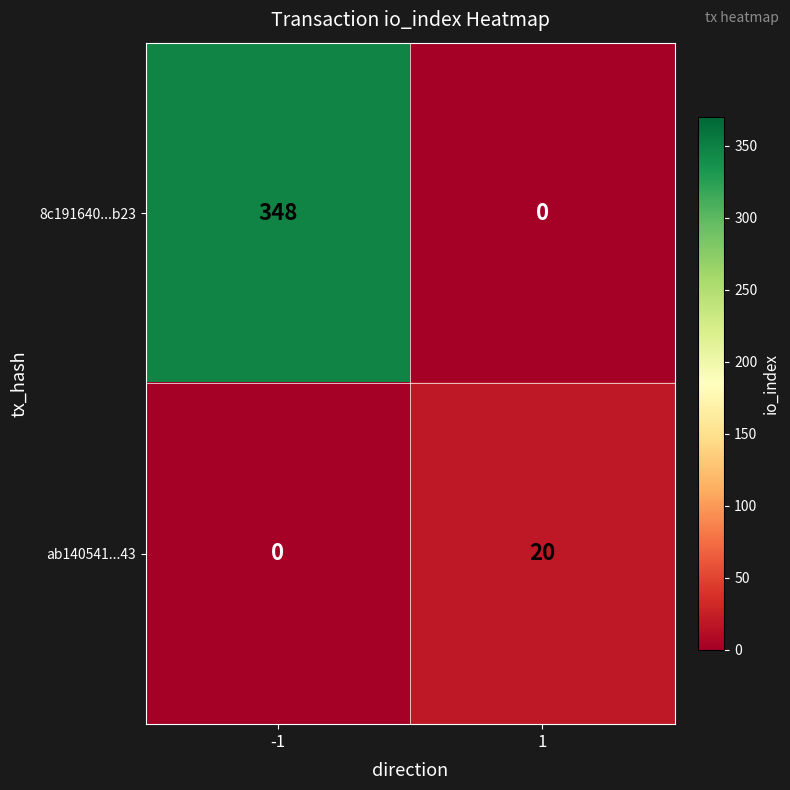

Reading left to right, transcribe all the data shown in this chart.

8c191640...b23: 348	0
ab140541...43: 0	20